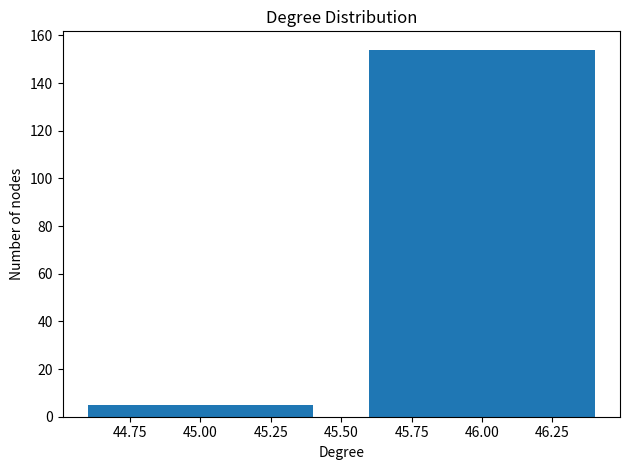

Reading left to right, list all the values displayed in this chart.

45.00=5	46.00=154